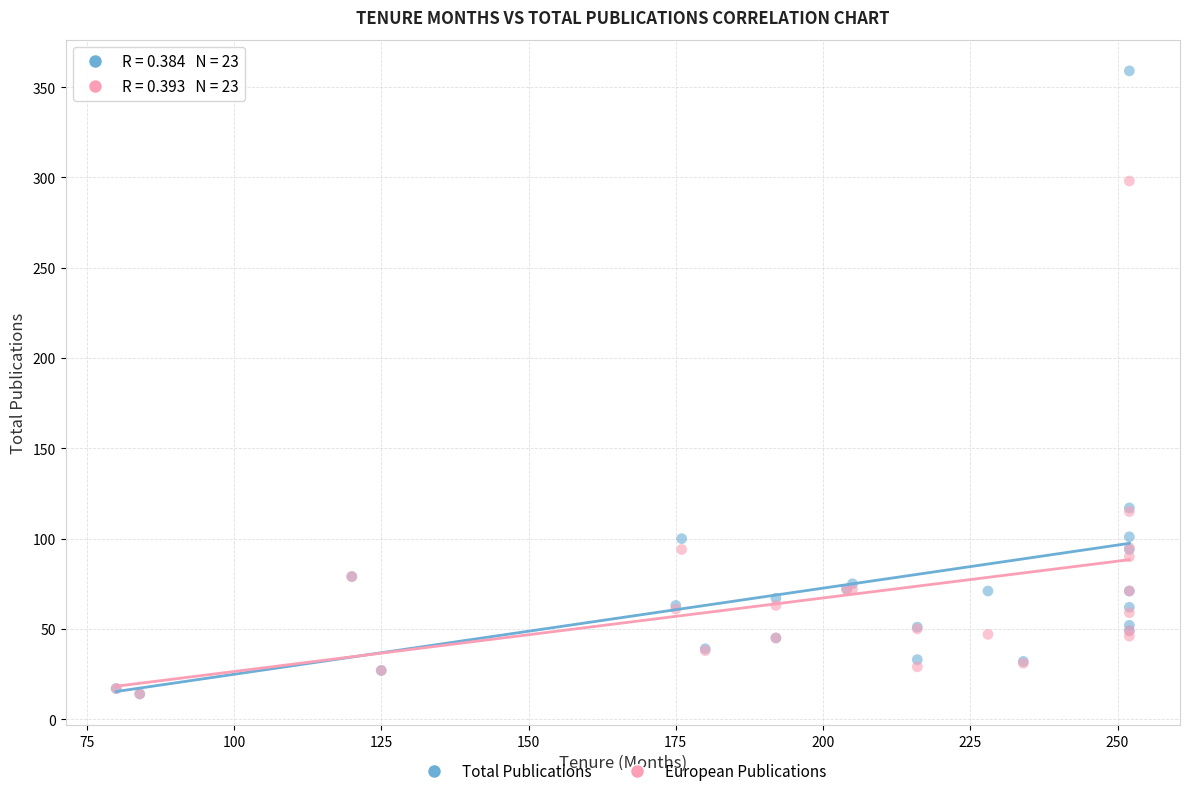

Which series reaches the maximum Y coordinate?

Total Publications